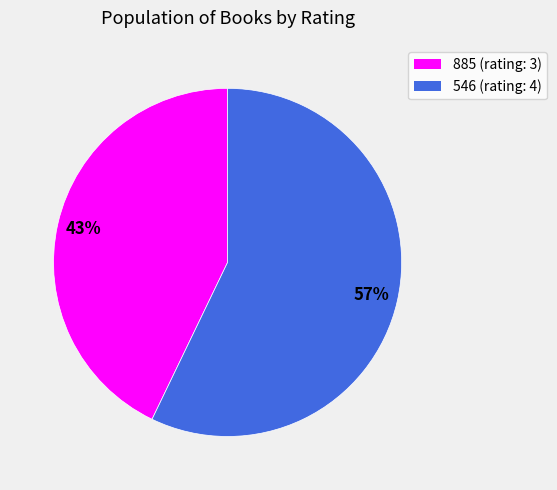

Is it true that 885 is 36% of the pie?

False